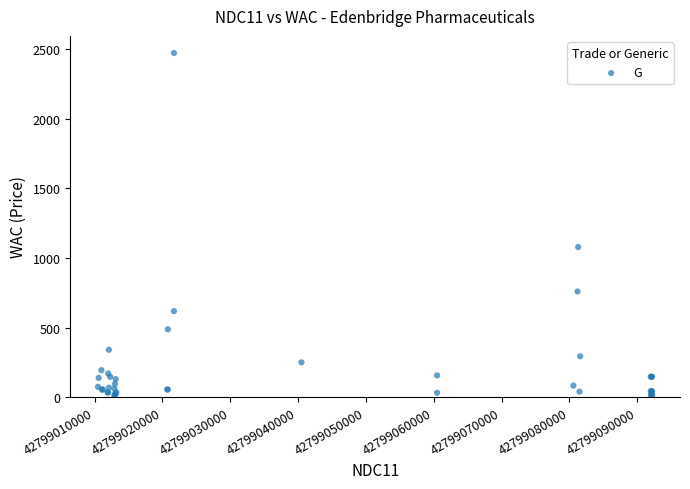

What Y value in the scatter plot is closest to 1241?

1077.7